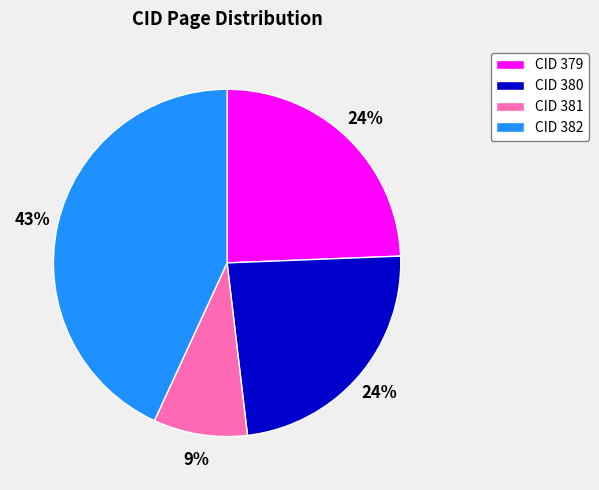

How many slices are in this pie chart?

4